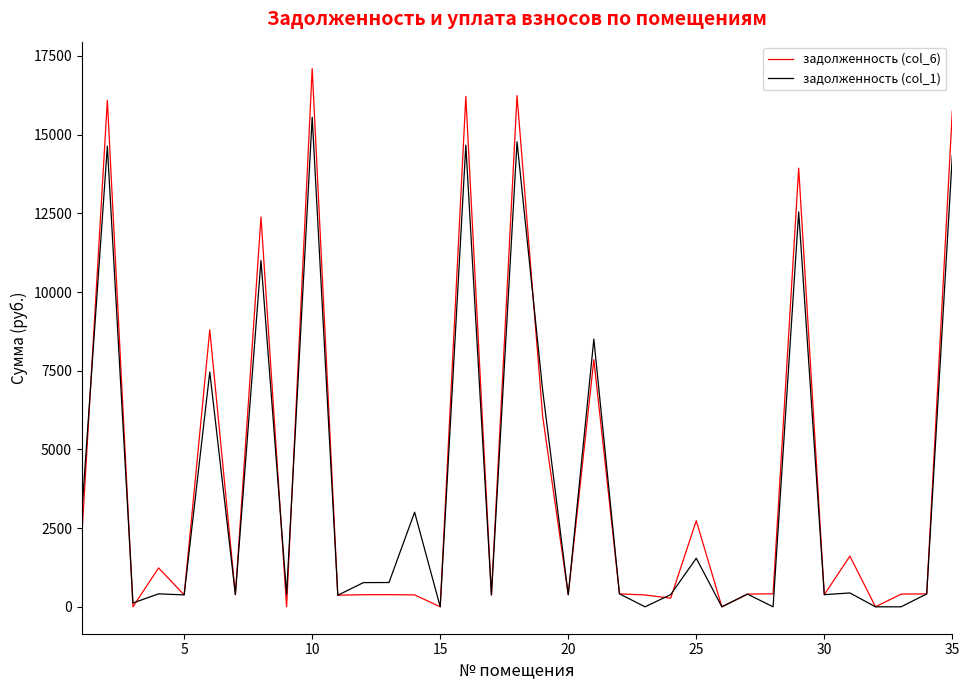

What is the maximum value for задолженность (col_6)?

17097.8